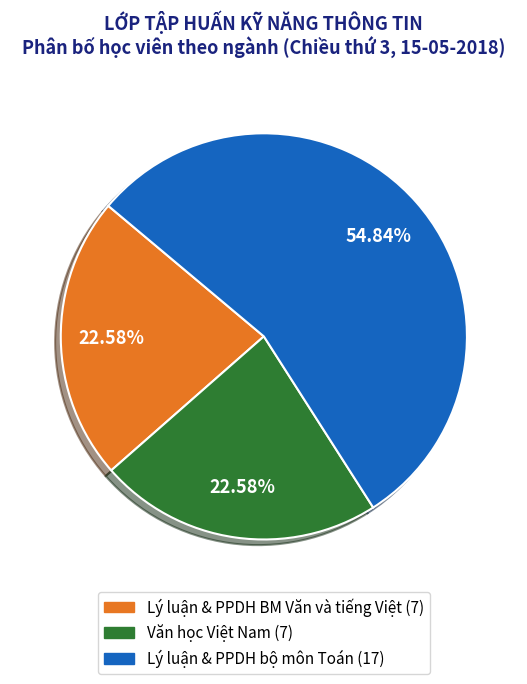

Combined, what portion of the pie is Lý luận & PPDH BM Văn và tiếng Việt and Lý luận & PPDH bộ môn Toán?

77.4%